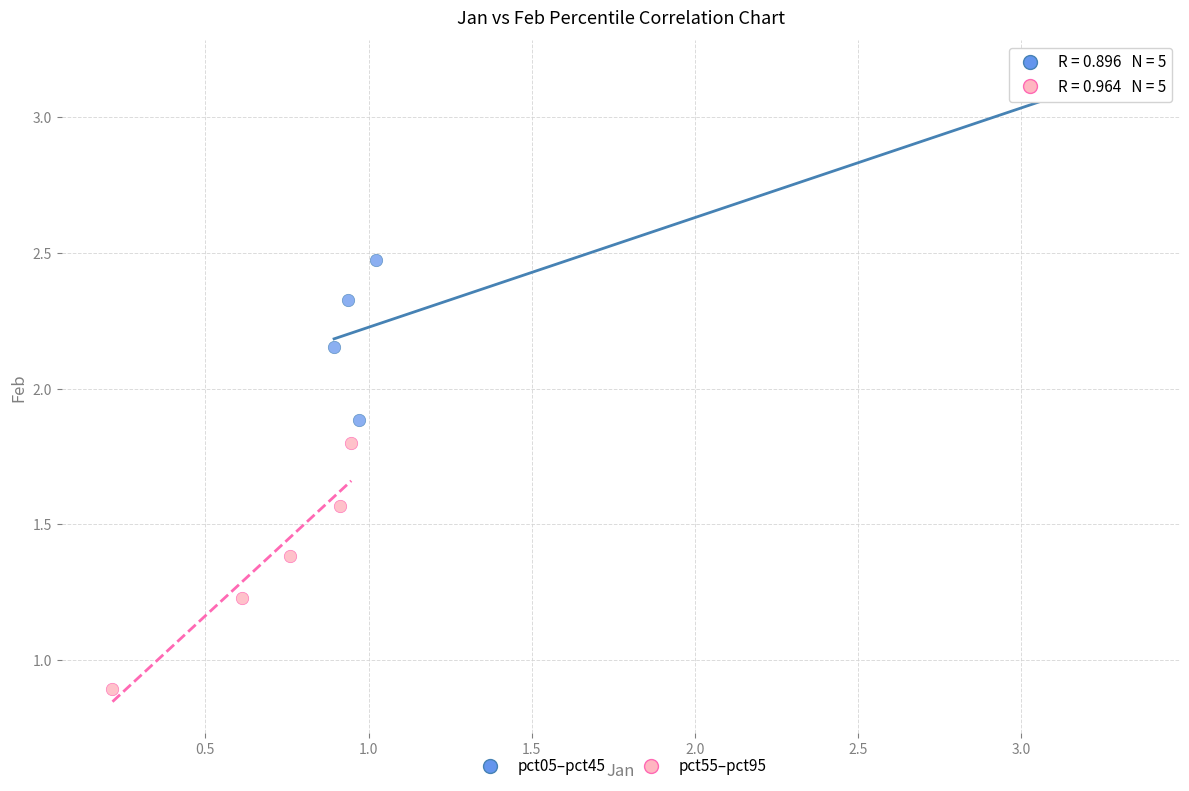

Which series reaches the minimum Y coordinate?

pct55–pct95